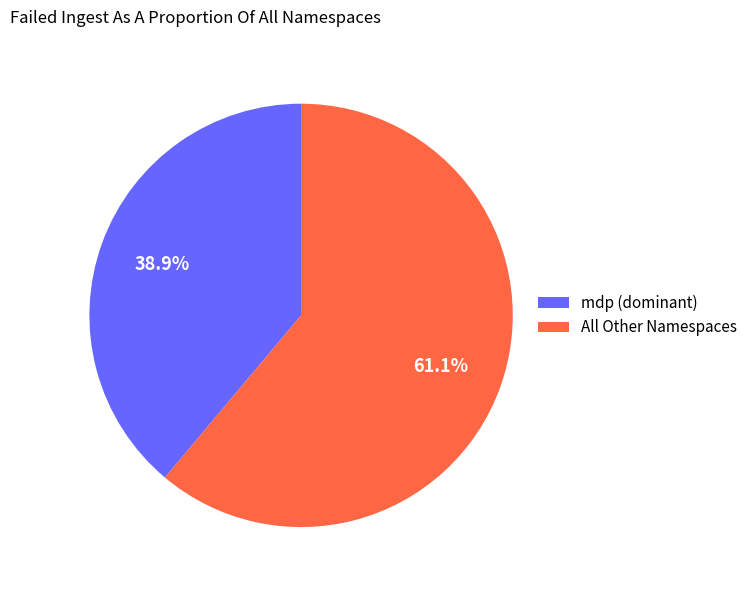

Which category has the smallest portion of the pie?

mdp (dominant)